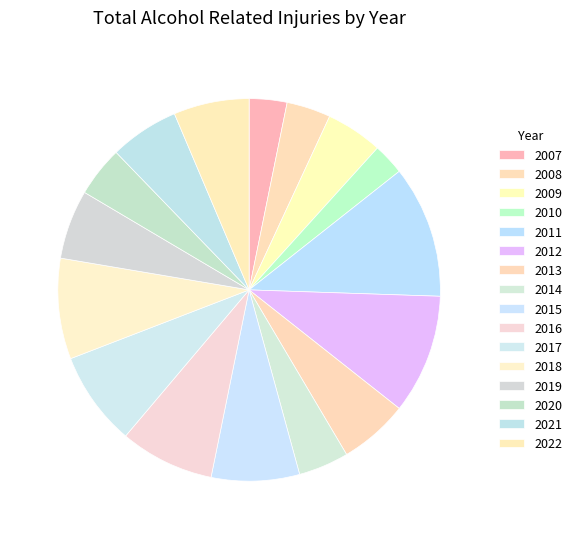

What percentage is NOT represented by 2011?

88.8%